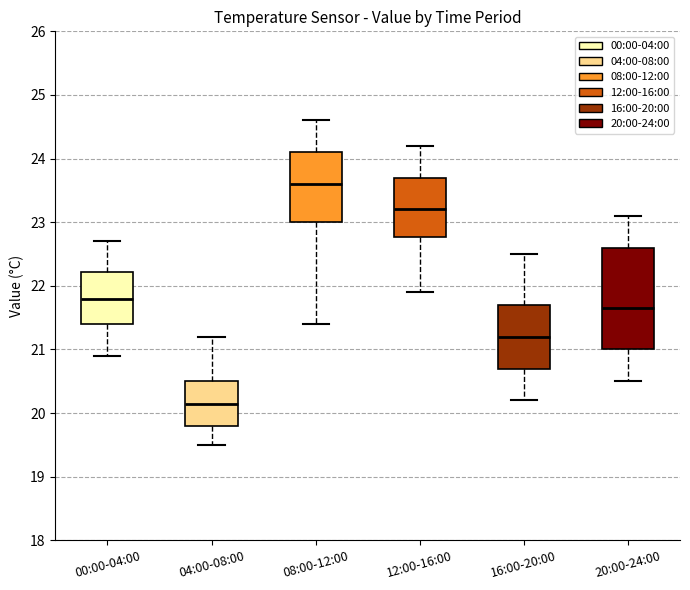

Where is the upper edge of the box for 00:00-04:00 on the y-axis? The values are not printed on the chart, so give them approximately, as read against the axis.

22.2